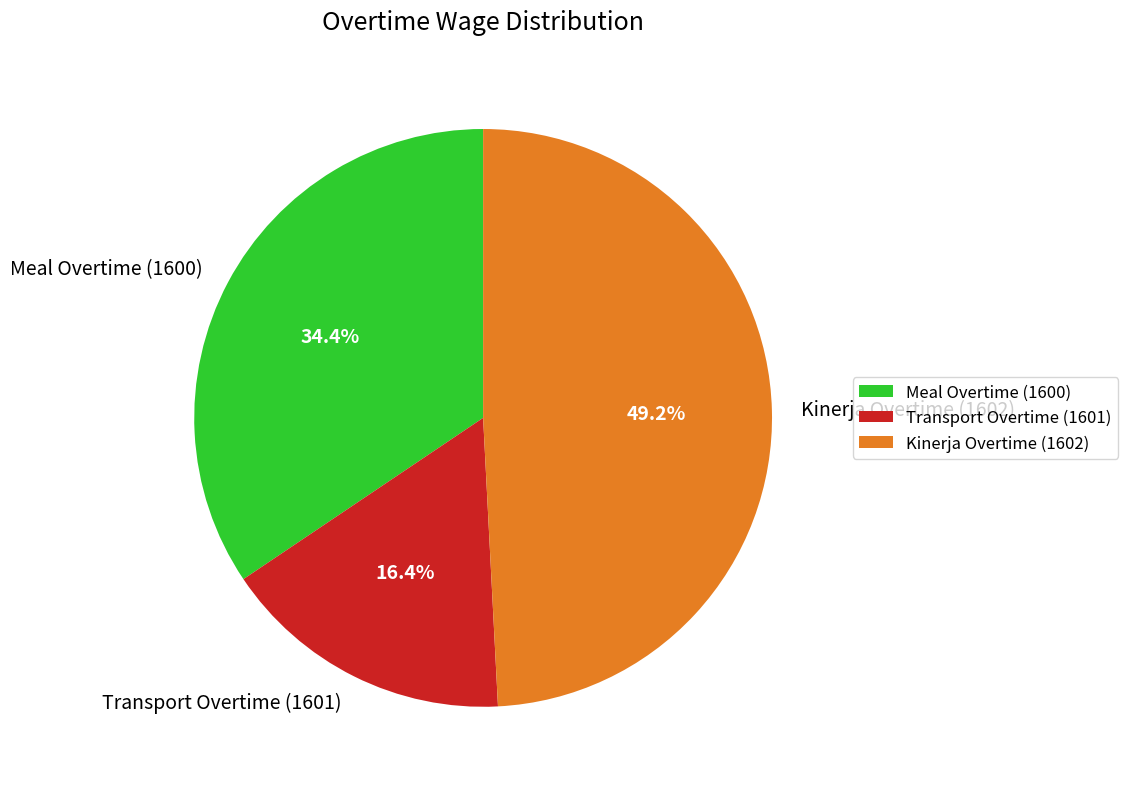

Do Meal Overtime (1600) and Kinerja Overtime (1602) together represent more than half of the pie?

Yes